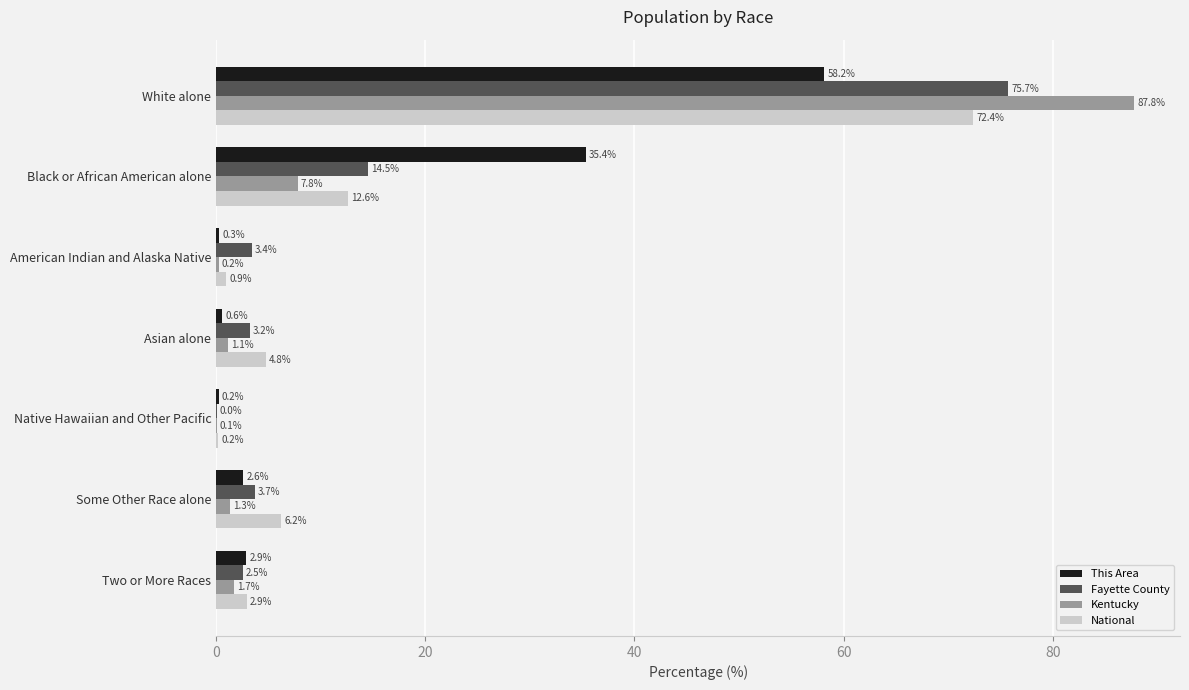

What is the sum of the Kentucky values at Two or More Races and Black or African American alone?

9.5